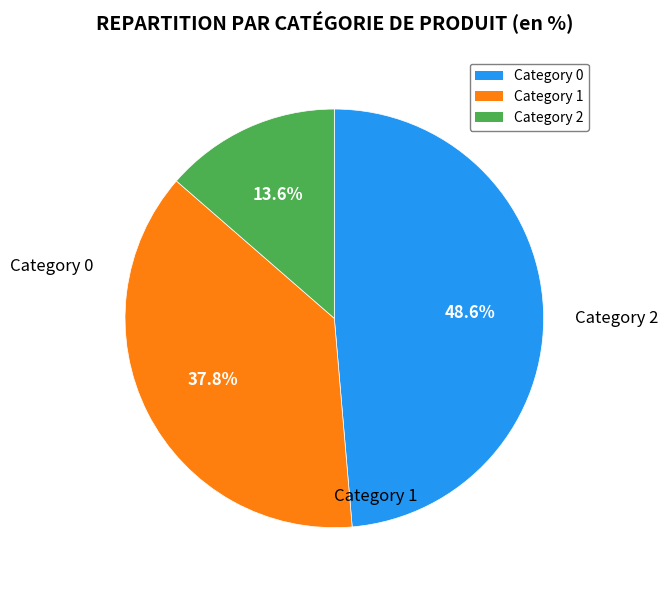

How many segments does this pie chart have?

3